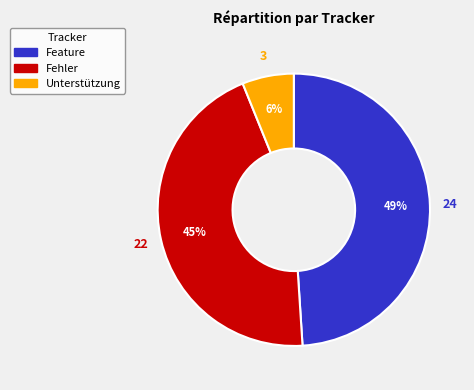

To the nearest percent, what portion does Fehler represent?

45%